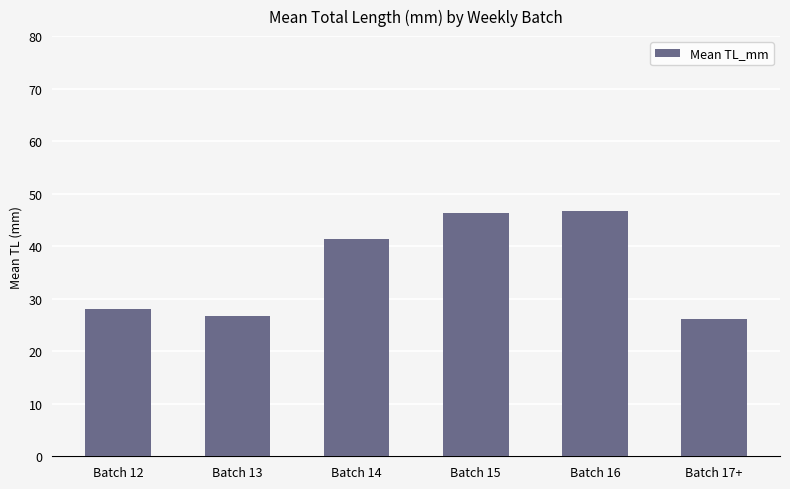

What is the minimum value shown in the chart?

26.2